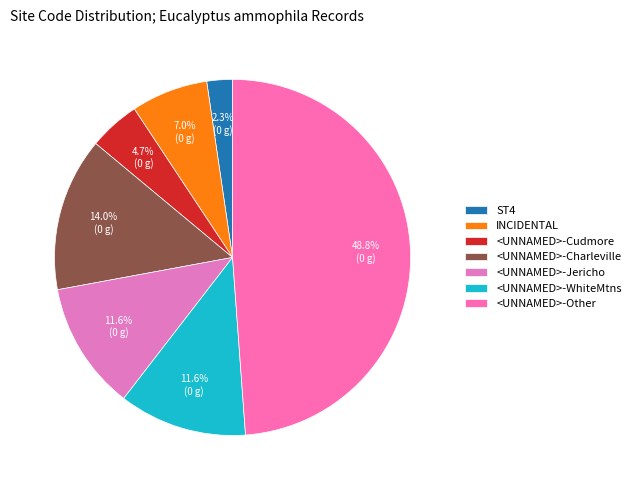

How many slices are in this pie chart?

7